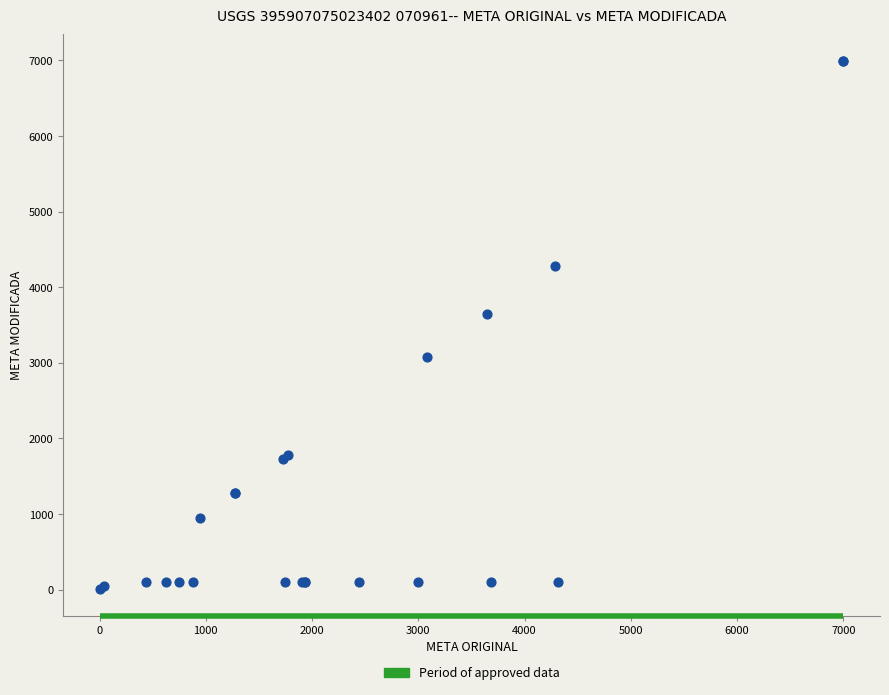

What Y value in the scatter plot is closest to 3500?

3648.4